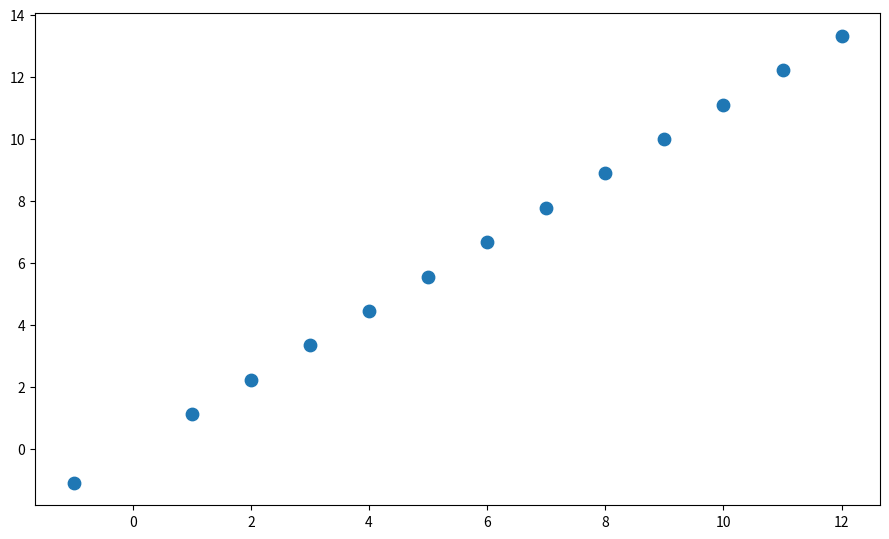

What is the range of X values (max minus min)?

13.0